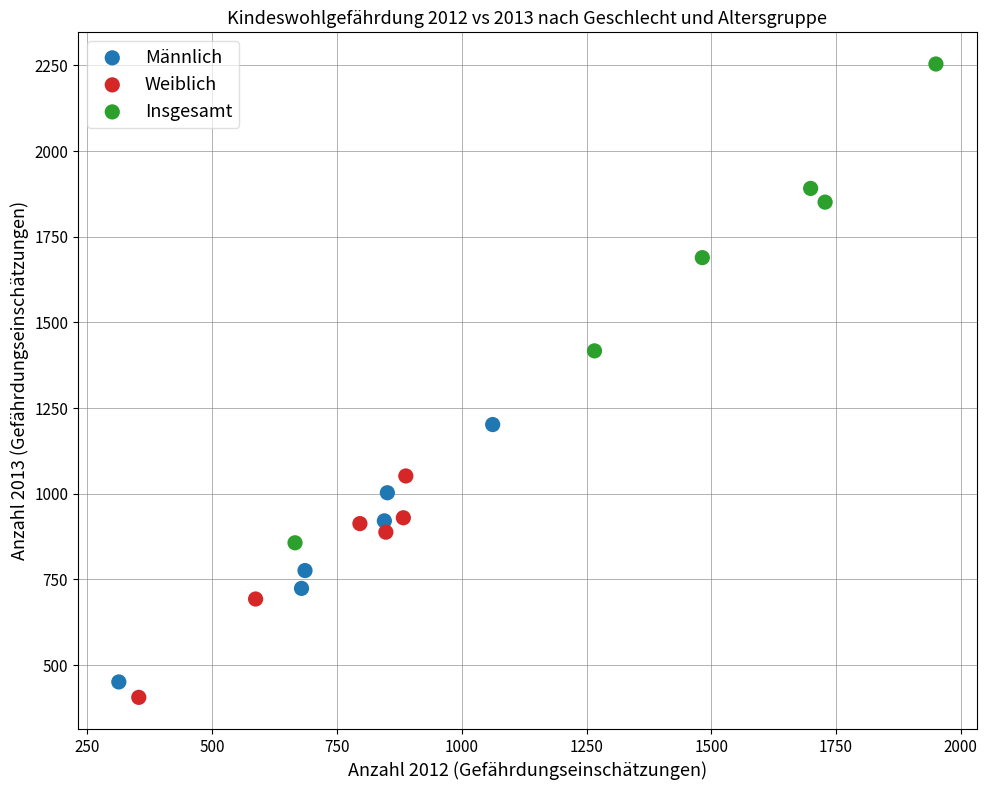

Which series contains the highest Y value?

Insgesamt